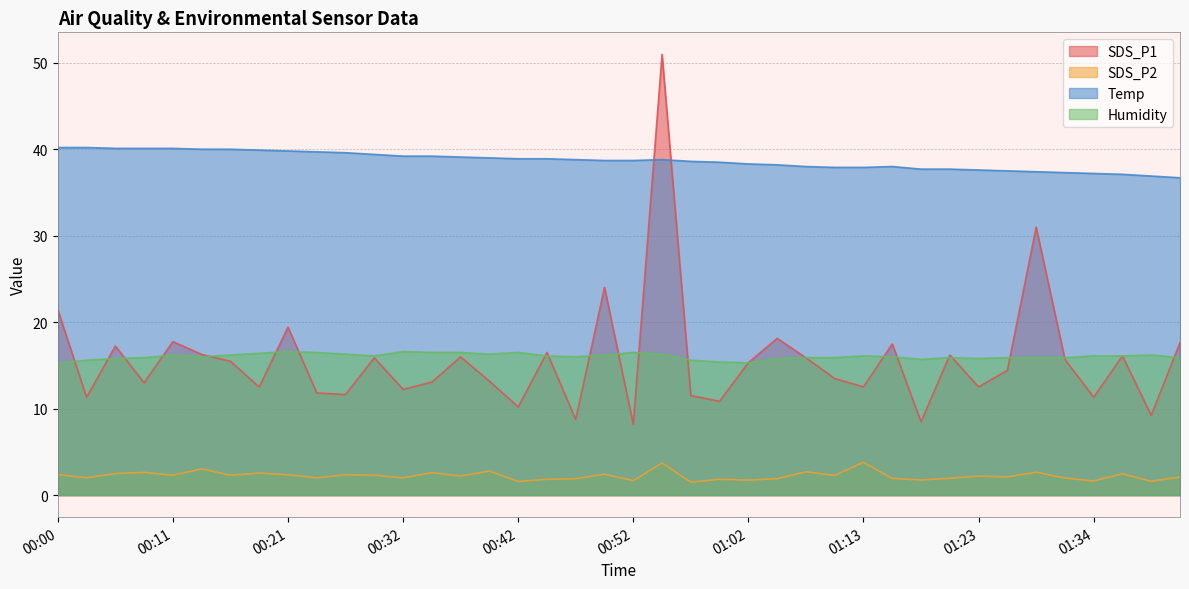

Does the chart have visible grid lines?

Yes